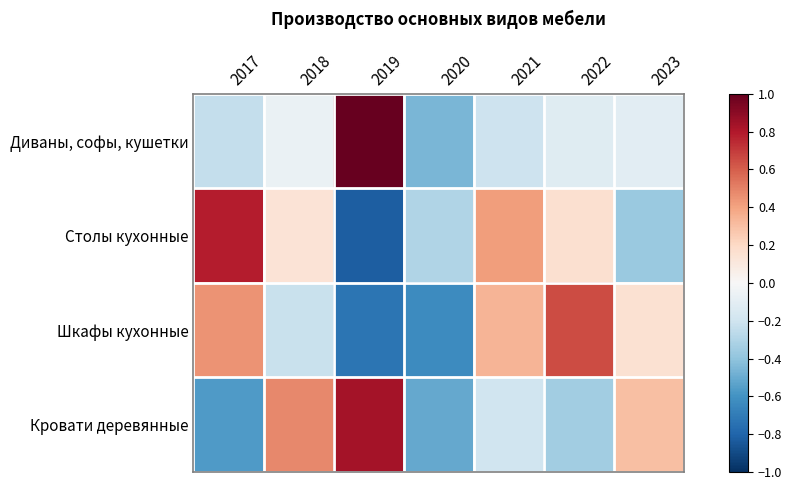

At 2018, list the series in order from largest to smallest.

Кровати деревянные, Столы кухонные, Диваны, софы, кушетки, Шкафы кухонные